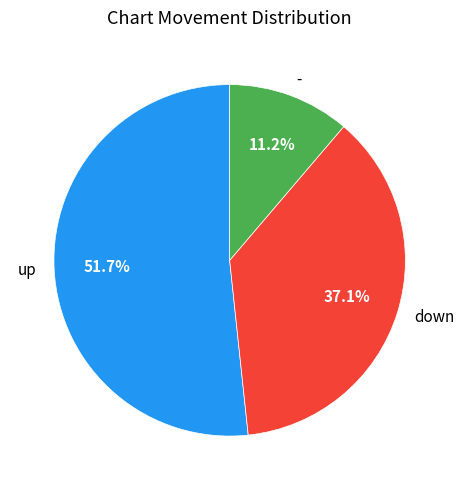

What percentage is NOT represented by down?

62.9%